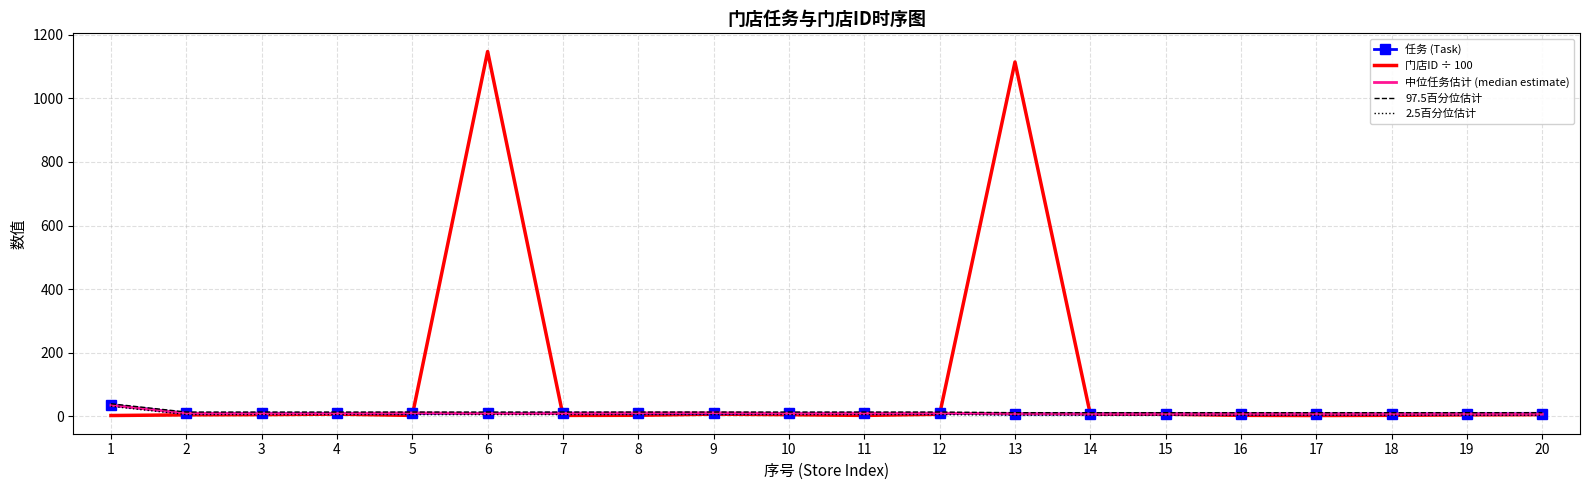

What are all the series names shown in the legend?

任务 (Task), 门店ID ÷ 100, 中位任务估计 (median estimate), 97.5百分位估计, 2.5百分位估计